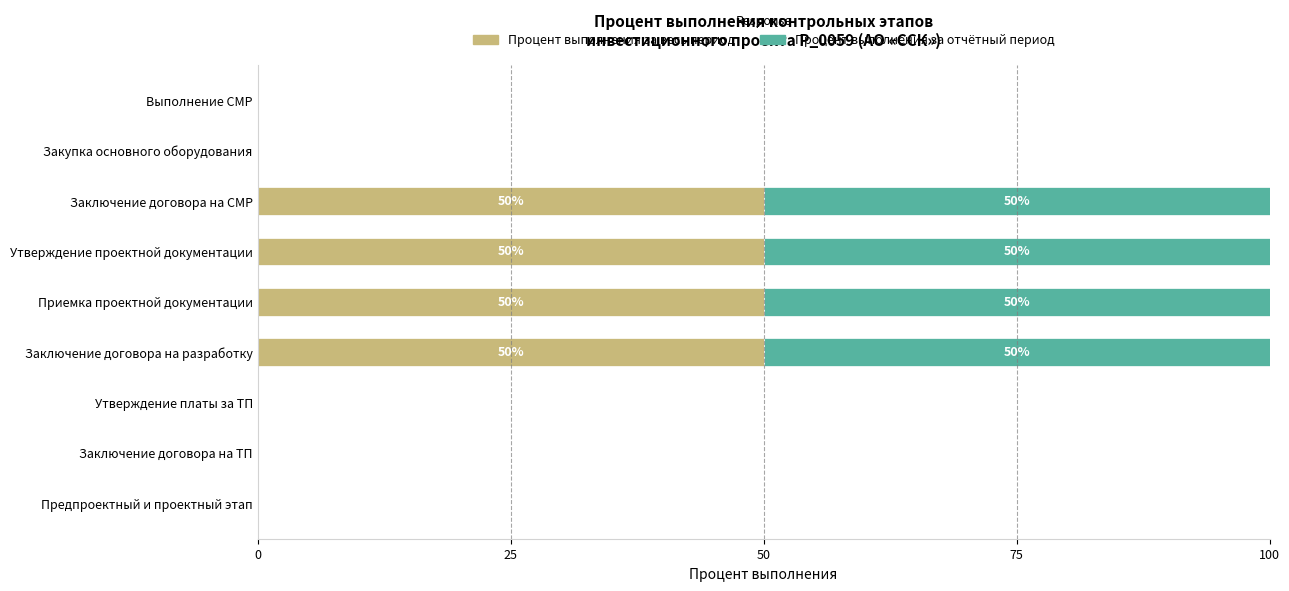

The Процент выполнения за весь период series shows 20 at Заключение договора на СМР. True or false?

False